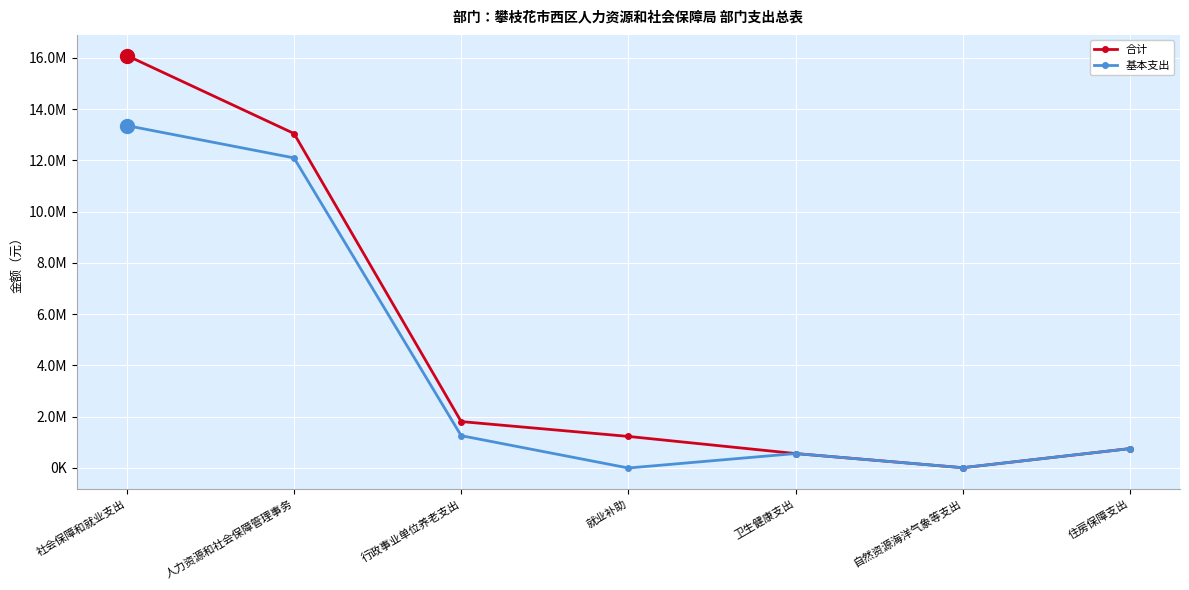

At how many categories does at least one series exceed 4748305?

2